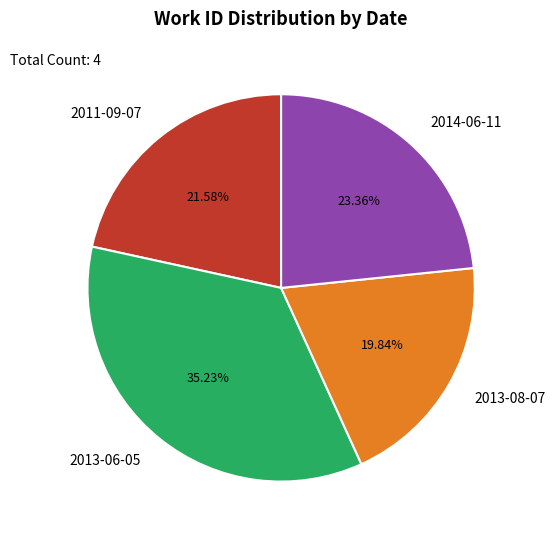

True or false: 2013-08-07 accounts for 34% of the total.

False